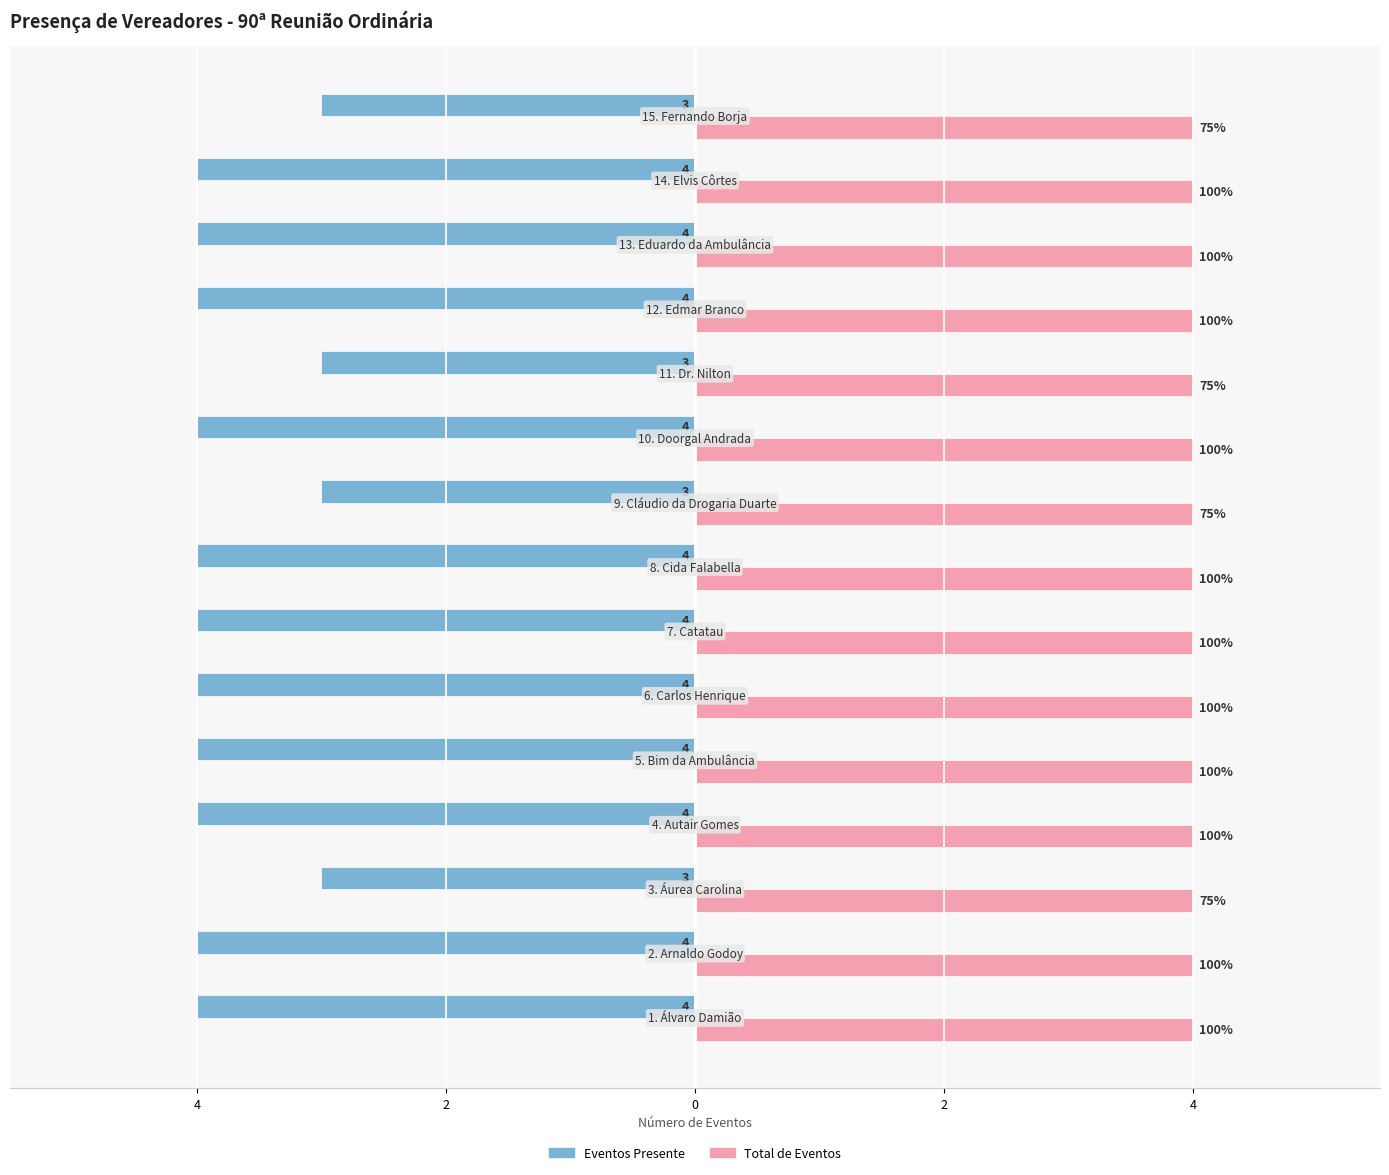

What are all the series names shown in the legend?

Eventos Presente, Total de Eventos